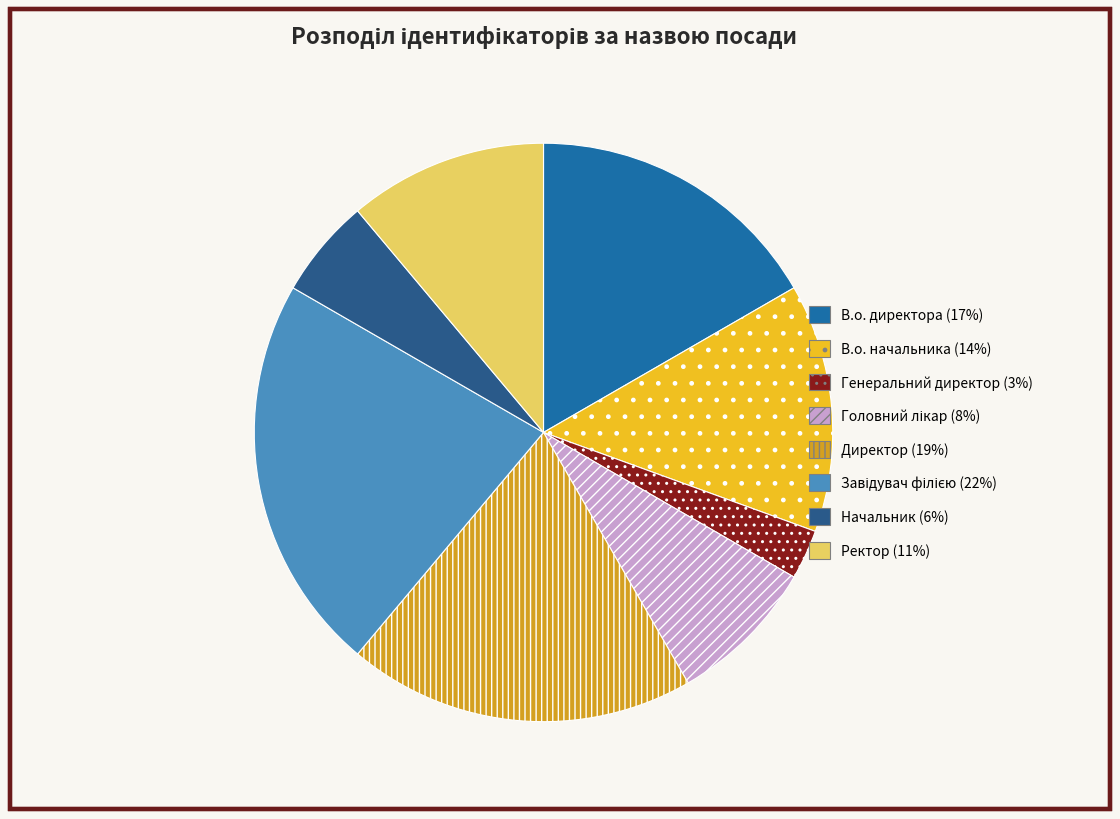

True or false: Ректор accounts for 25% of the total.

False